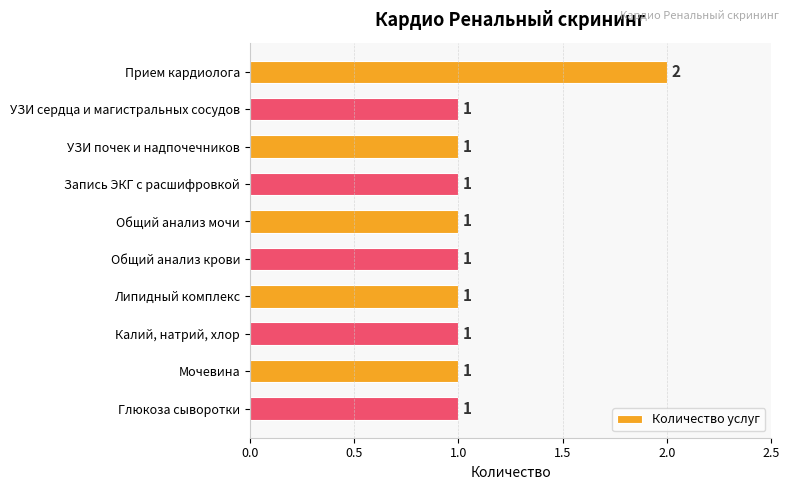

How many values are between 1 and 2?

10